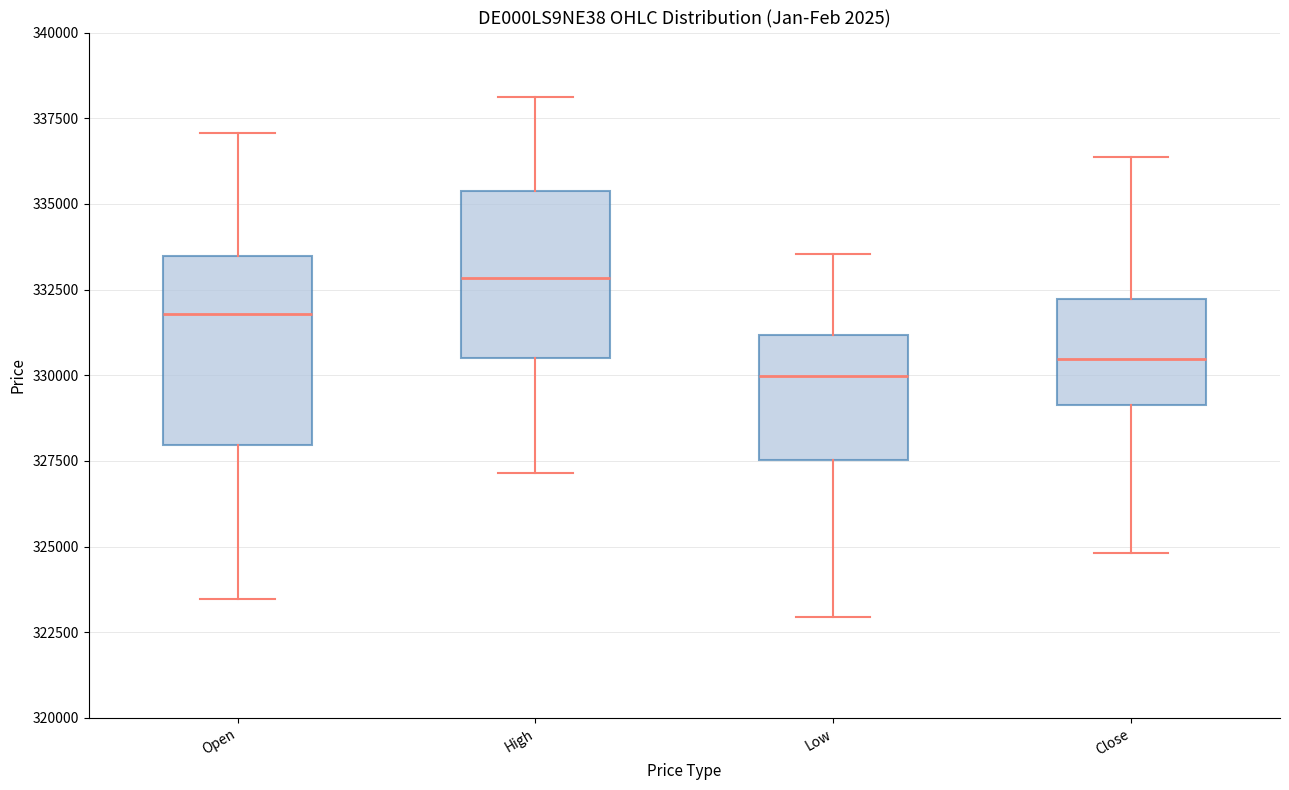

Reading left to right, read every box against the y-axis: the position of its median line, the range the box covers, and the ends of its whiskers. The values are not printed on the chart, so give them approximately, as read against the axis.

Open: median 332000, box 328000 to 333500, whiskers 323500 to 337000
High: median 333000, box 330500 to 335500, whiskers 327000 to 338000
Low: median 330000, box 327500 to 331000, whiskers 323000 to 333500
Close: median 330500, box 329000 to 332000, whiskers 325000 to 336500